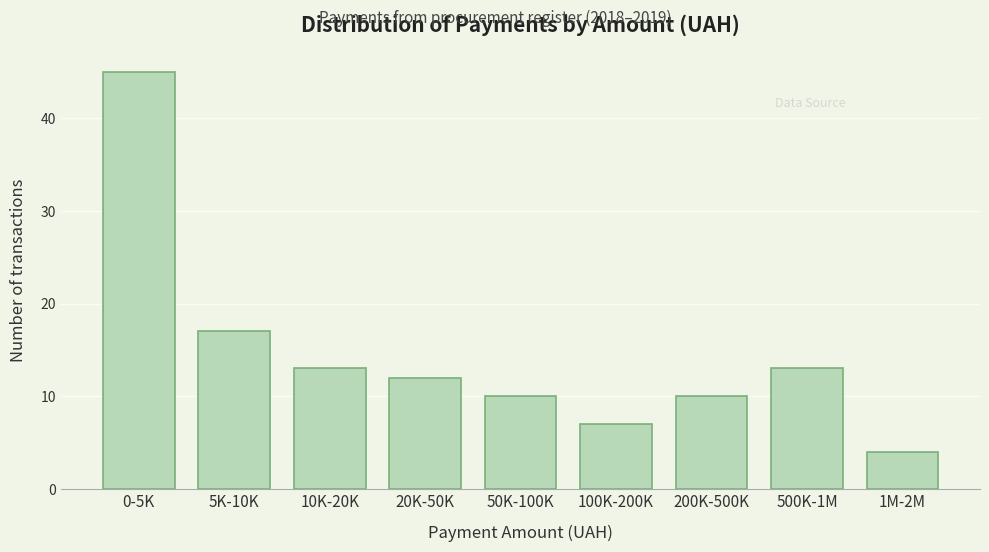

Reading left to right, extract all data points from this chart.

45	17	13	12	10	7	10	13	4